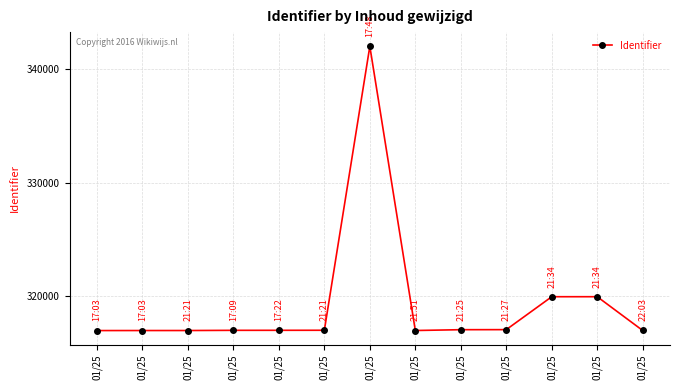

Does the chart have visible grid lines?

Yes